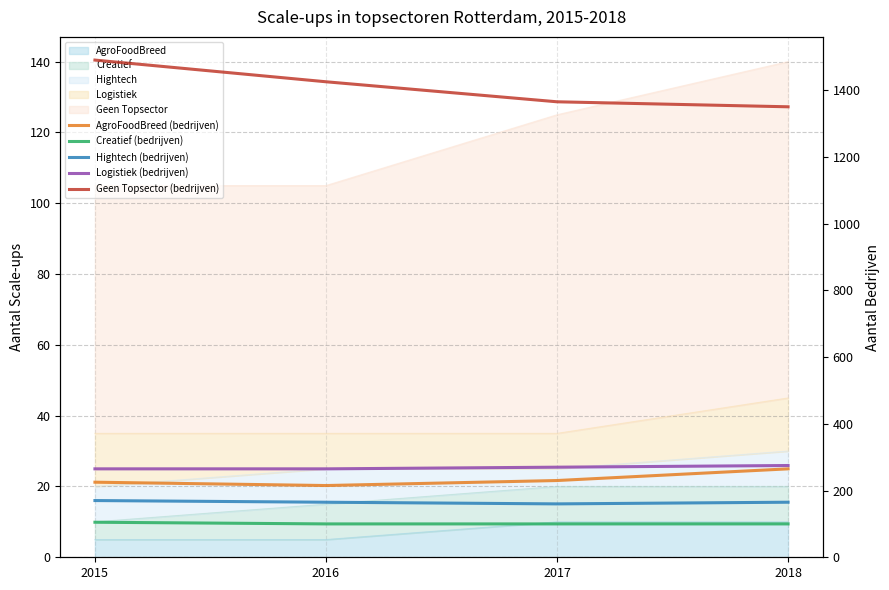

What is the sum of all Hightech (bedrijven) values?

660